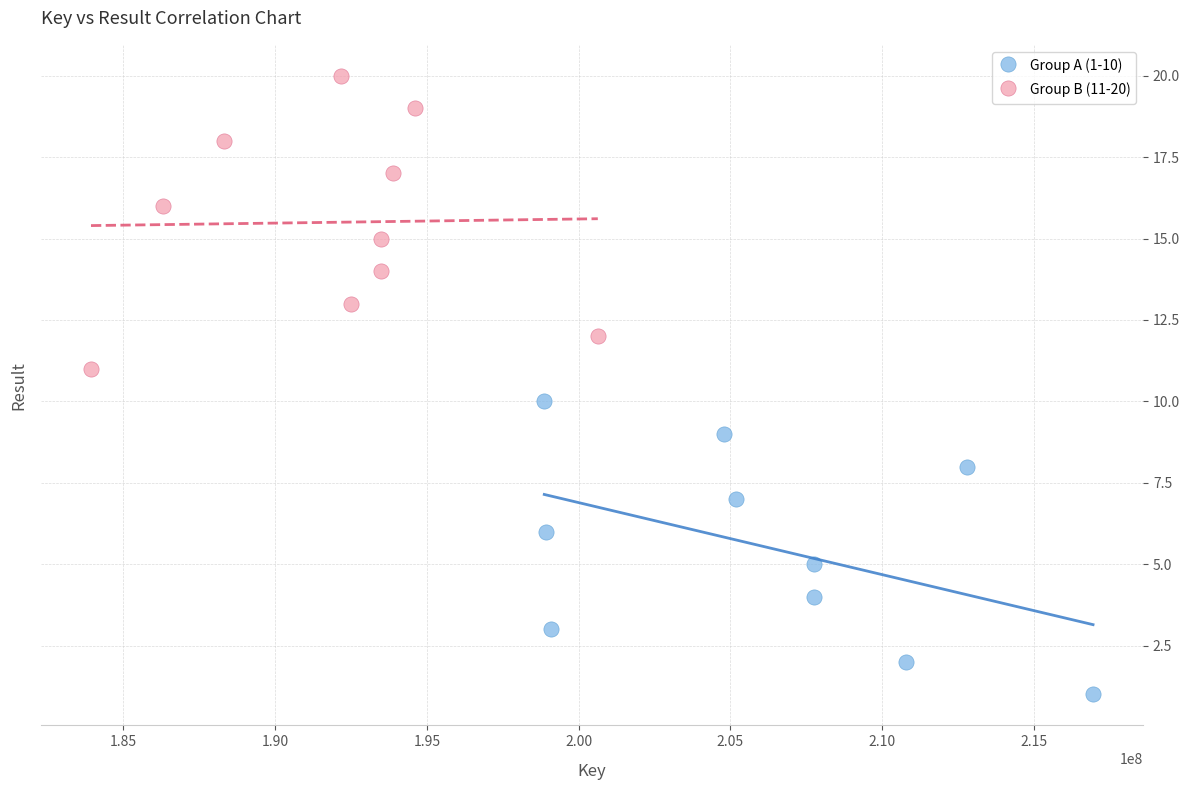

Which series contains the highest Y value?

Group B (11-20)